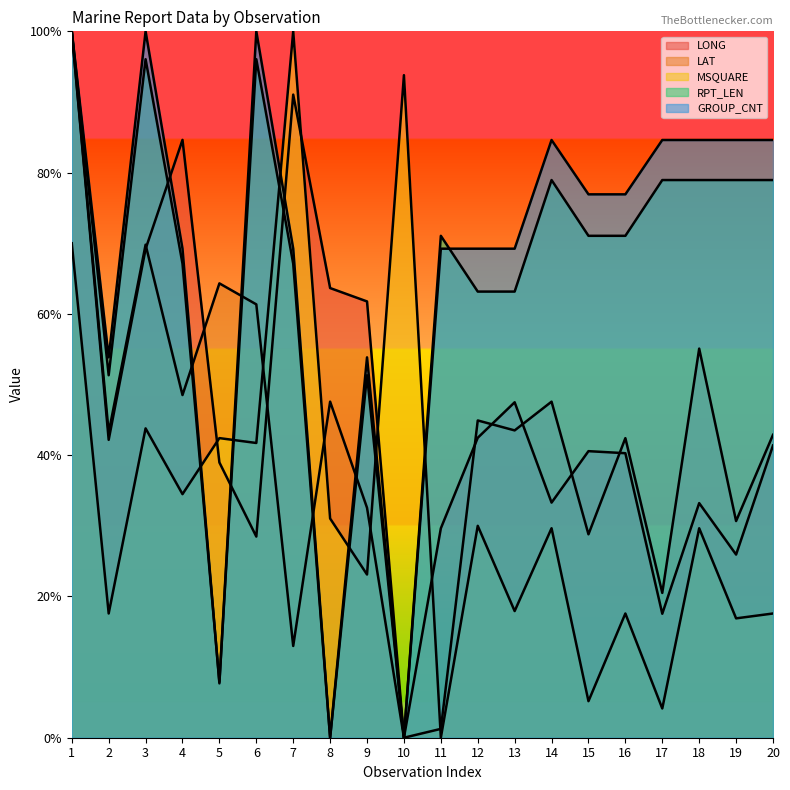

At which label does RPT_LEN reach its peak?

1